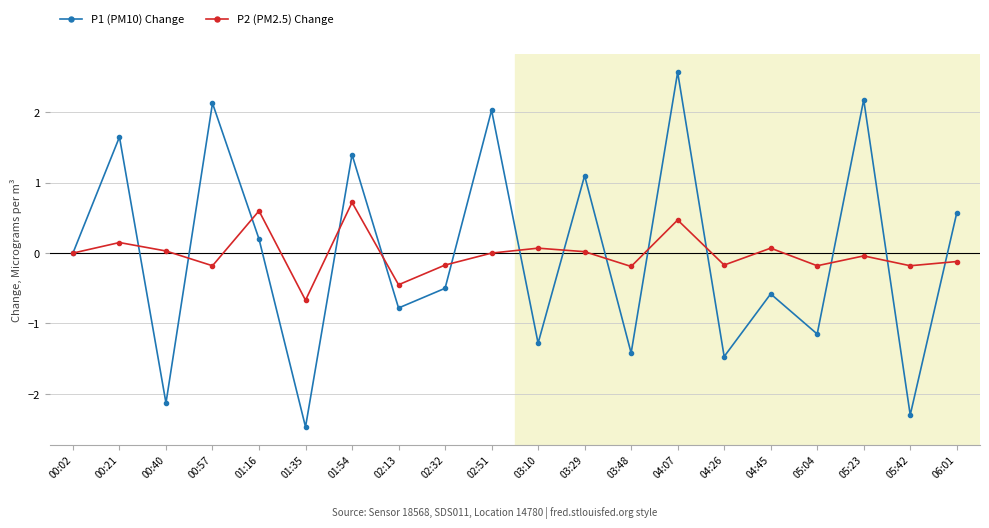

How many data points does each series have?

20